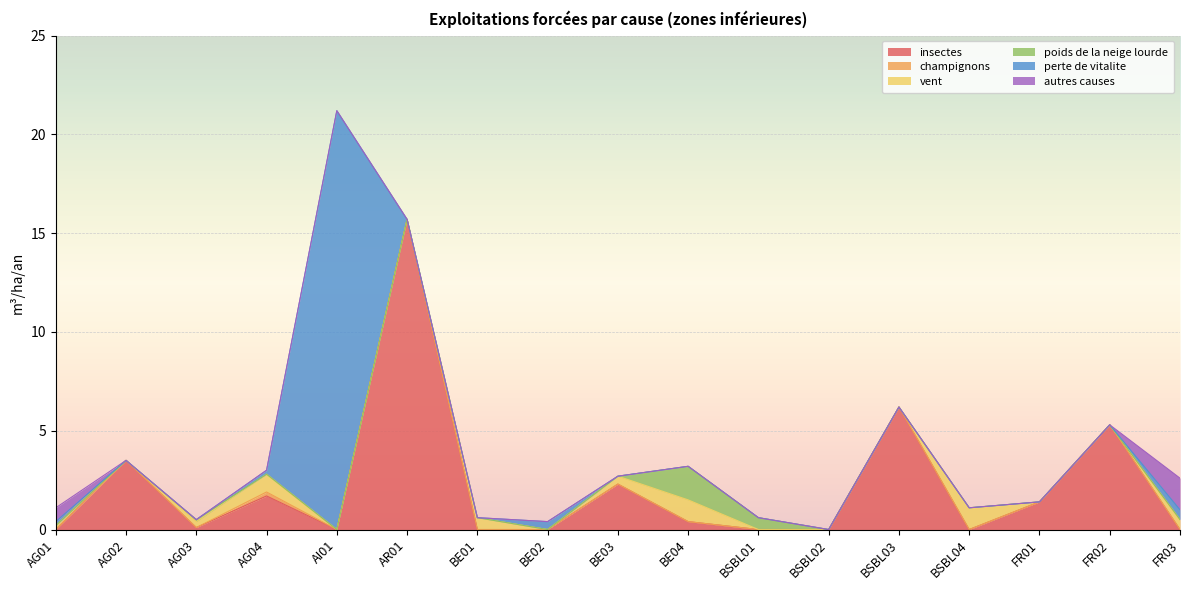

Which series changed the most between BE03 and BSBL03?

insectes